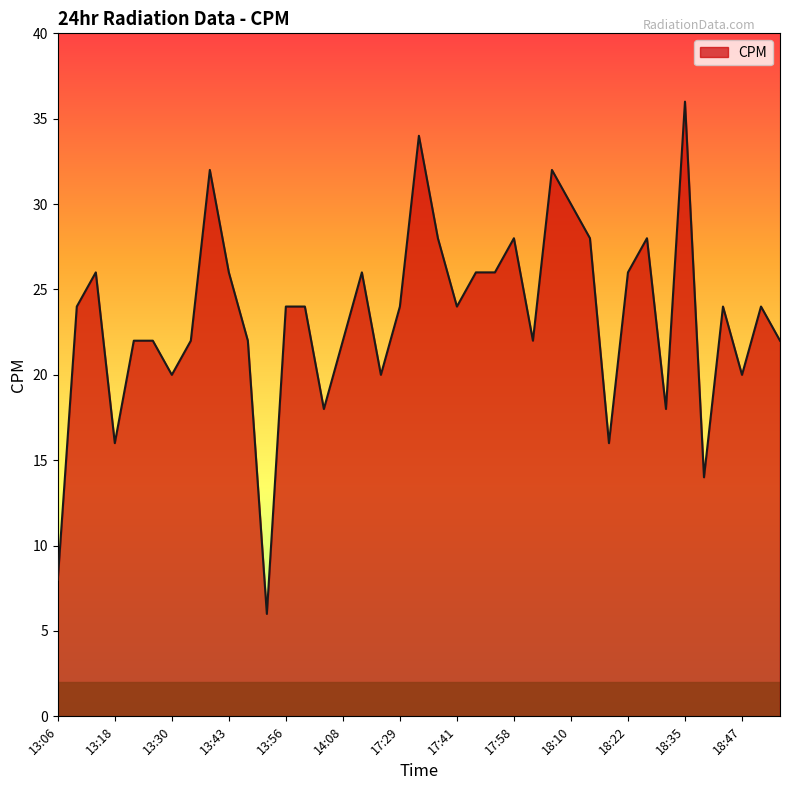

What is the minimum value shown in the chart?

6